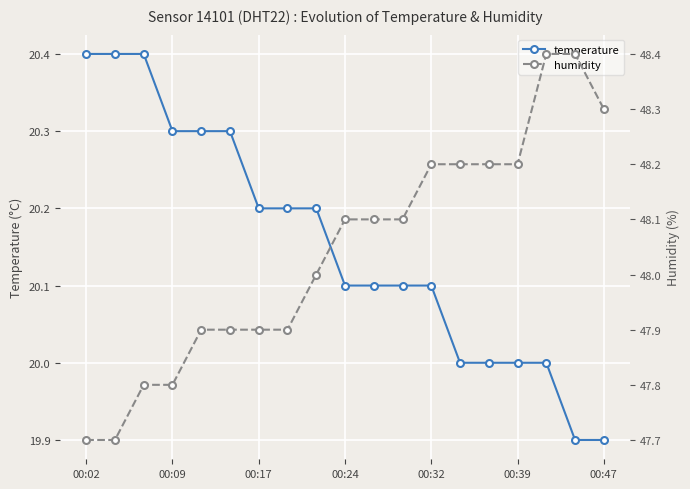

How many lines are shown in the chart?

2